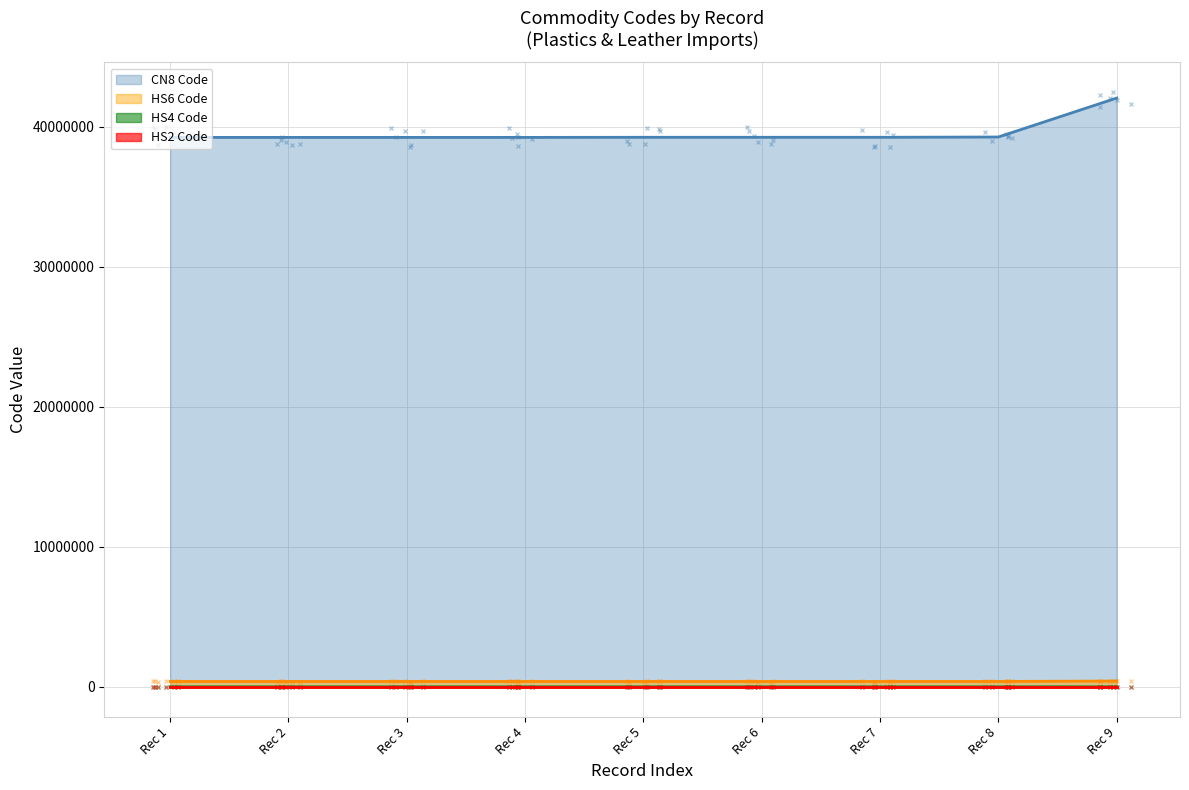

Does the chart display data point markers on the line(s)?

No